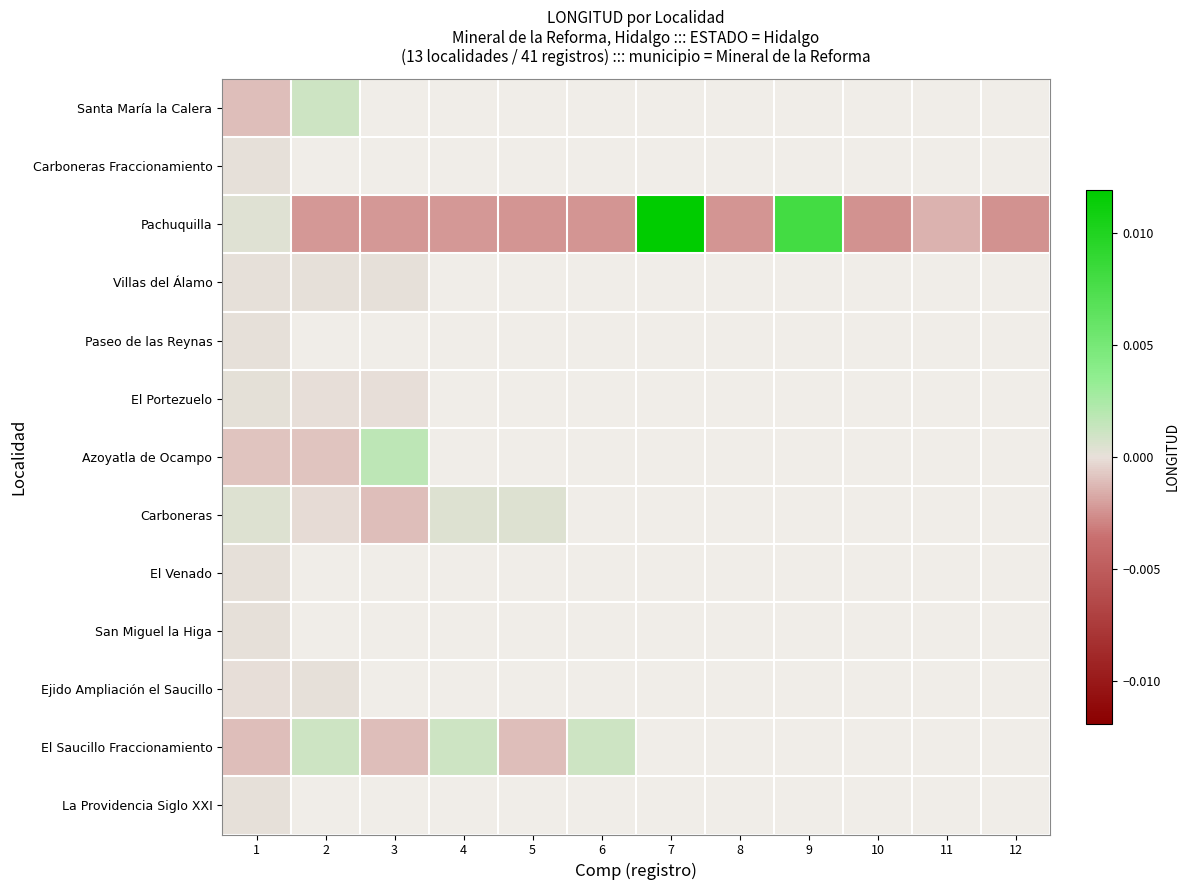

The Azoyatla de Ocampo series shows -0.0 at 1. True or false?

True